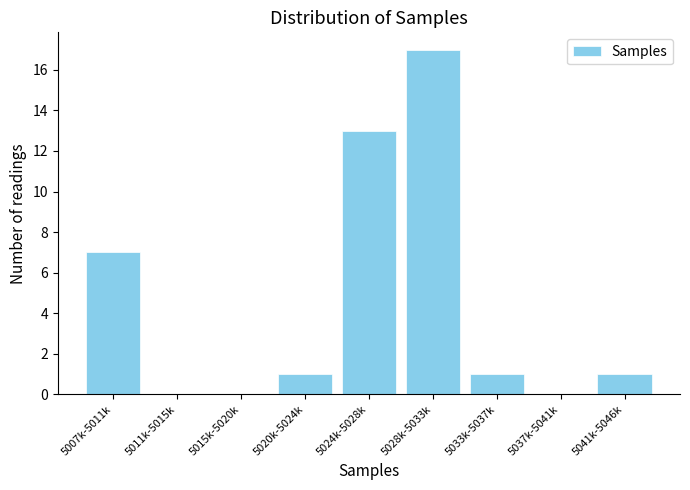

Reading left to right, extract all data points from this chart.

5007k-5011k=7	5011k-5015k=0	5015k-5020k=0	5020k-5024k=1	5024k-5028k=13	5028k-5033k=17	5033k-5037k=1	5037k-5041k=0	5041k-5046k=1